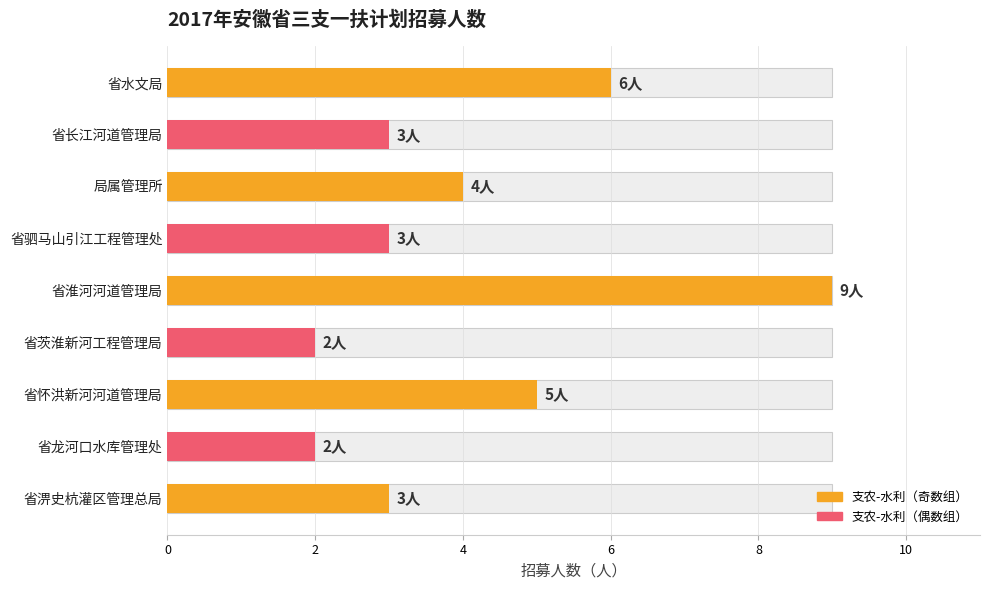

How many values are between 3 and 5?

5